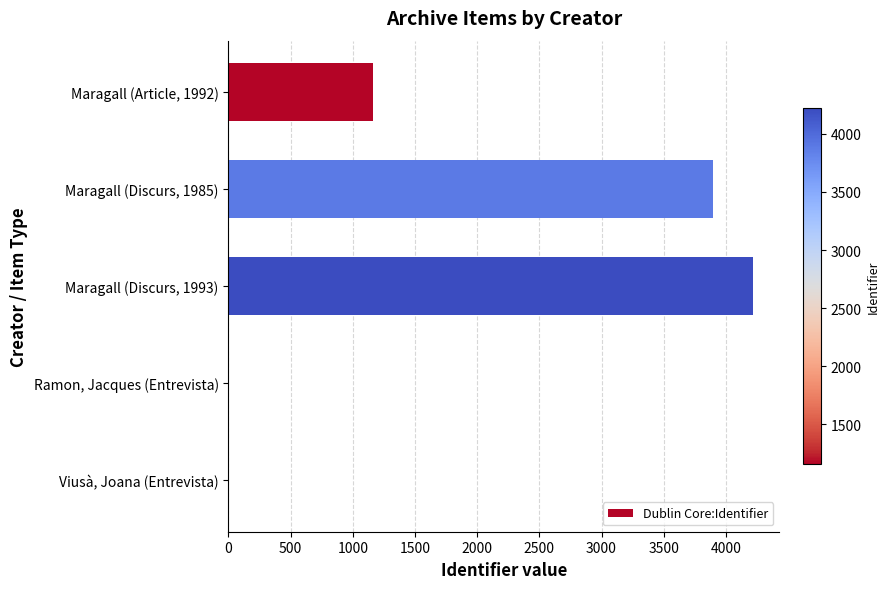

What is the sum of all values?

9272